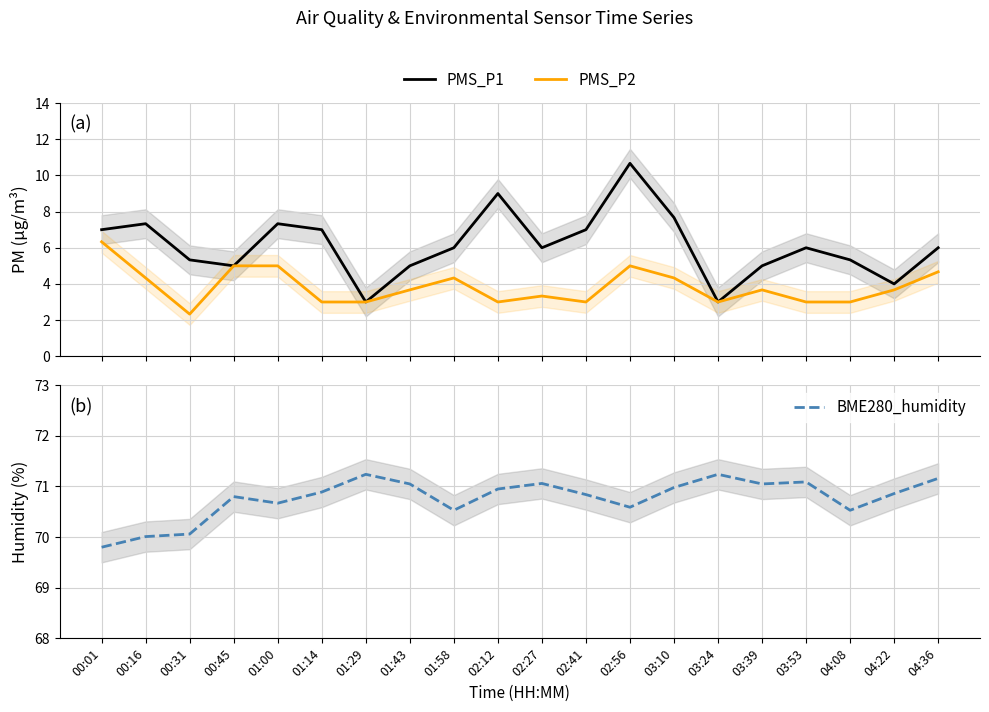

How many data points in BME280_humidity are above 70?

19